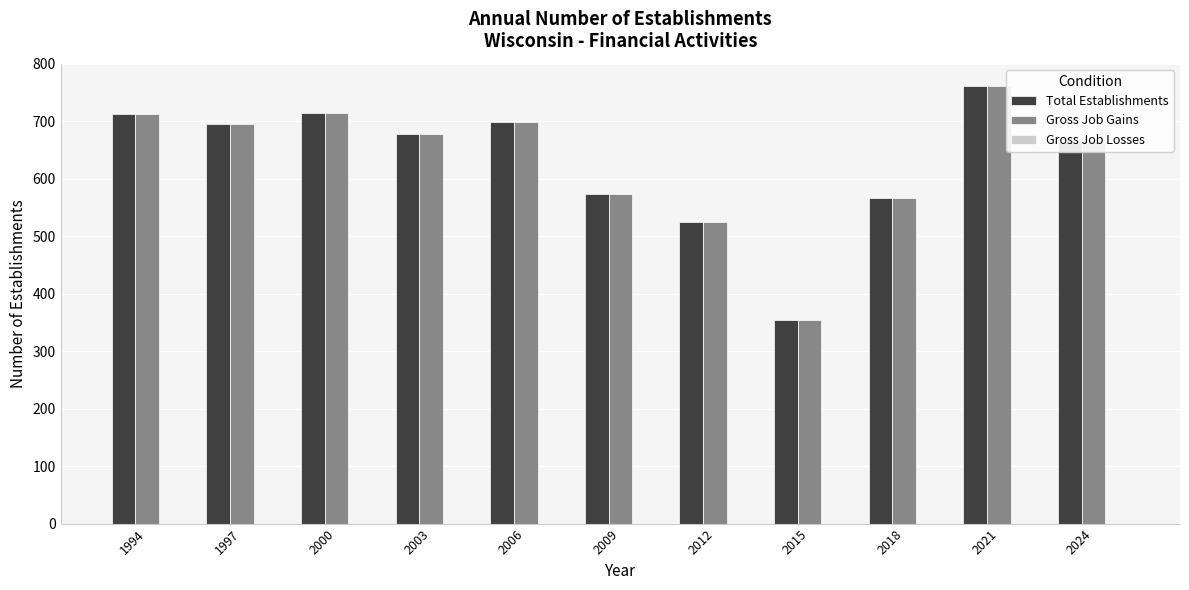

What is the spread (max minus min) of values at 1994?

0